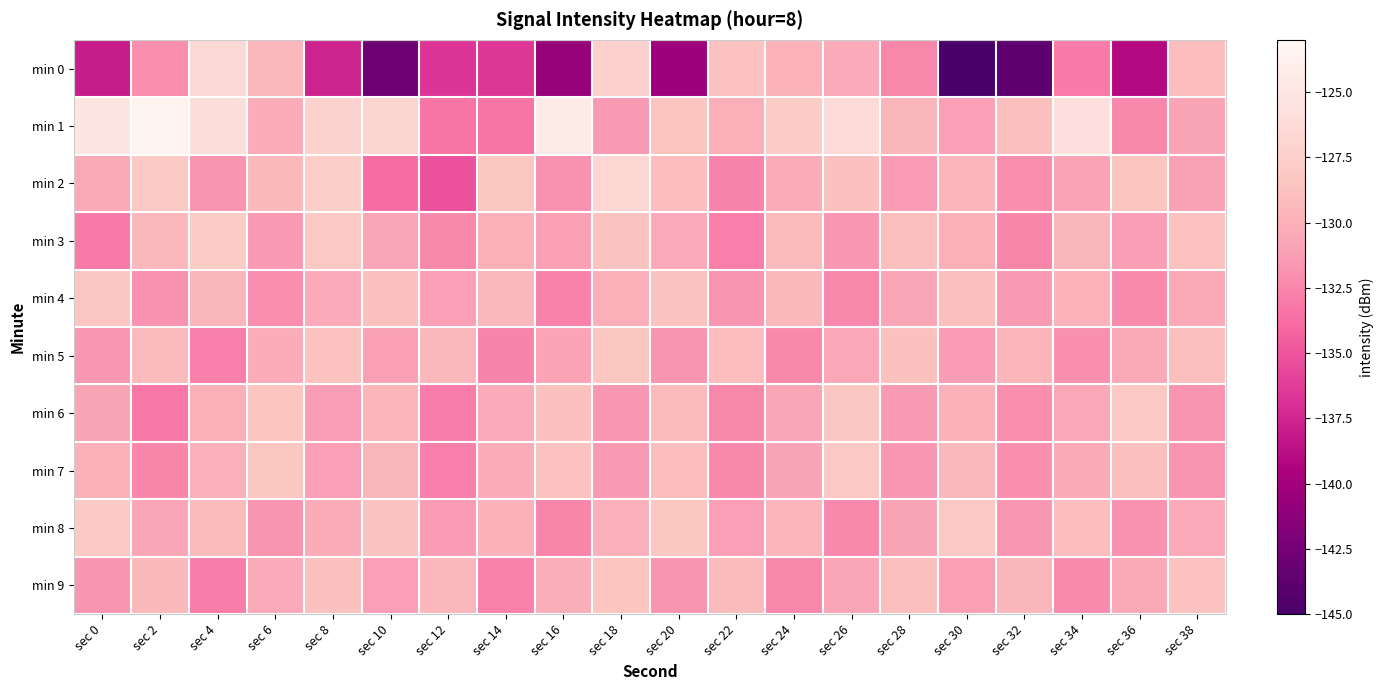

Which series has the largest total across all categories?

min 1